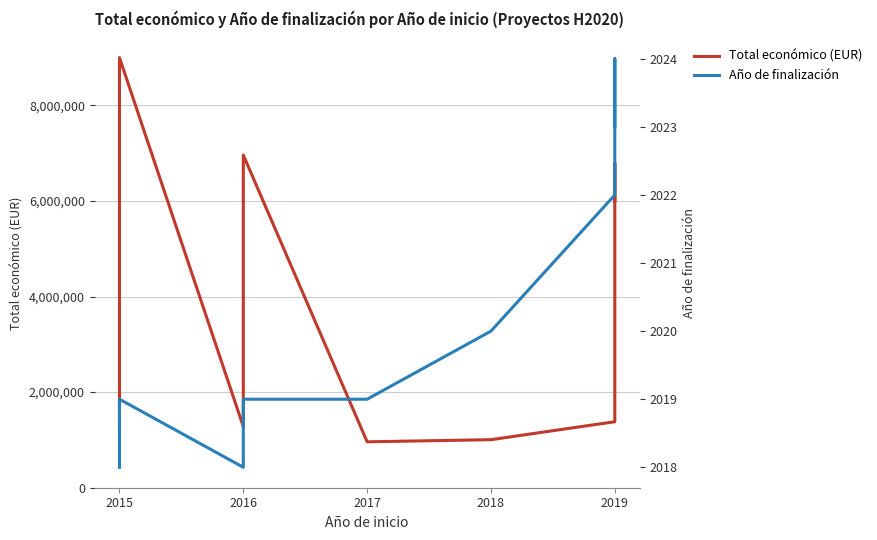

What is the value of the Total económico (EUR) point at the 4th from the left?

6960293